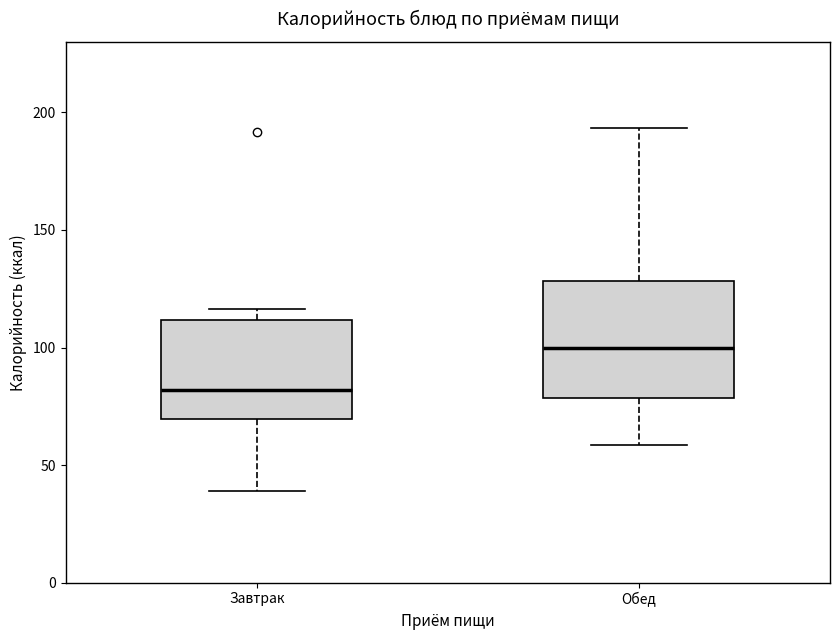

Reading left to right, read every box against the y-axis: the position of its median line, the range the box covers, and the ends of its whiskers. The values are not printed on the chart, so give them approximately, as read against the axis.

Завтрак: median 80, box 70 to 110, whiskers 40 to 115
Обед: median 100, box 80 to 130, whiskers 60 to 195